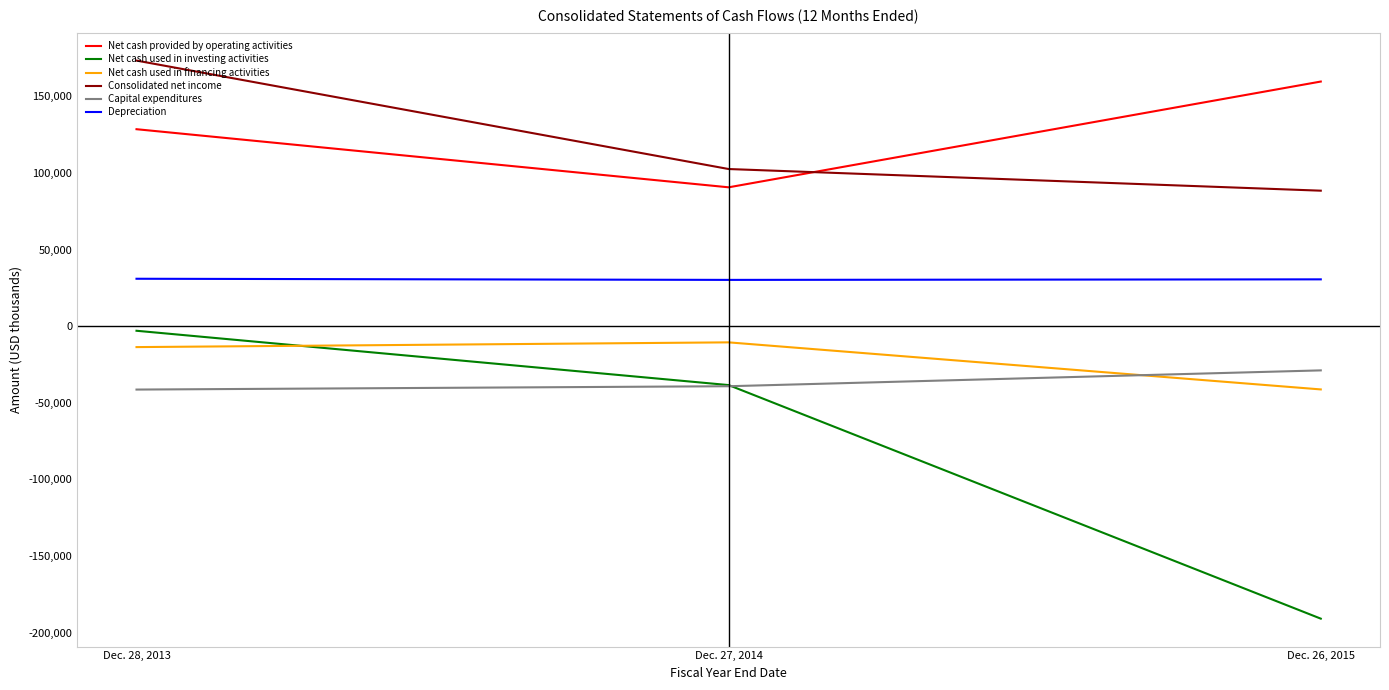

Rank the categories by Depreciation value from highest to lowest.

Dec. 28, 2013, Dec. 26, 2015, Dec. 27, 2014